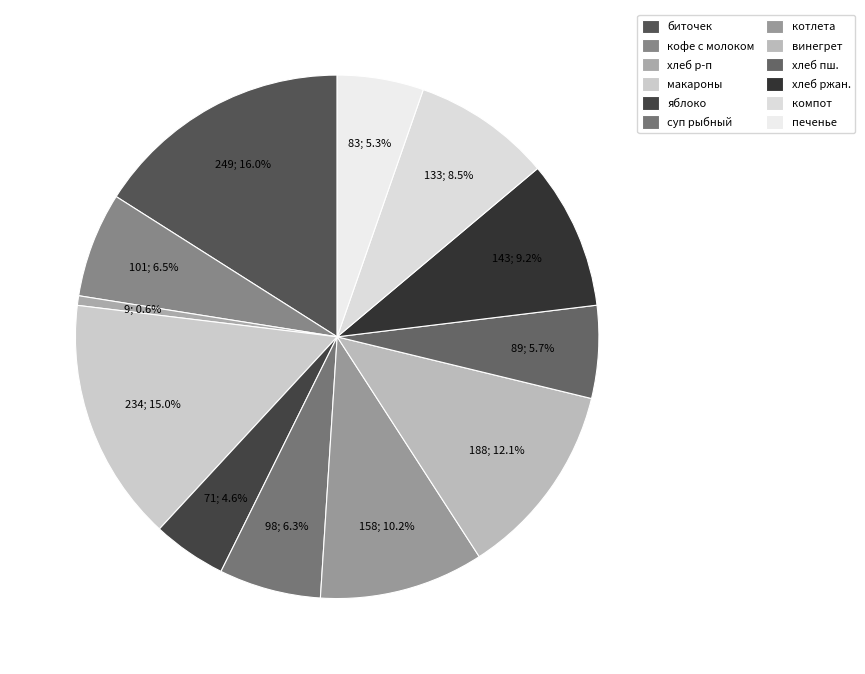

Count the number of slices in the pie.

12